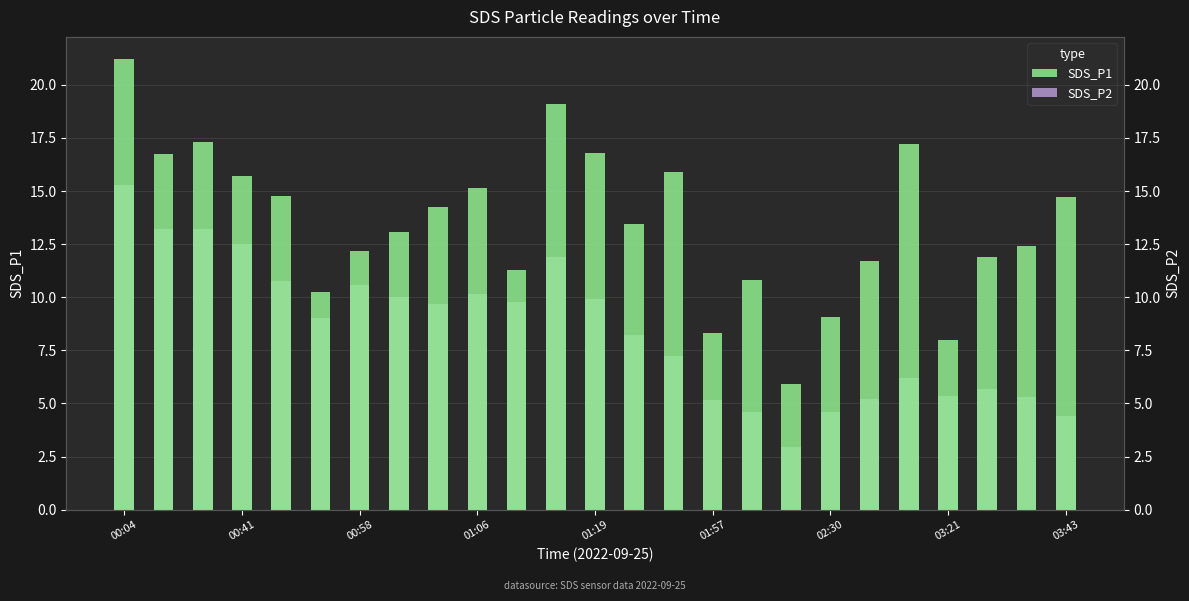

Does the chart contain any negative values?

No